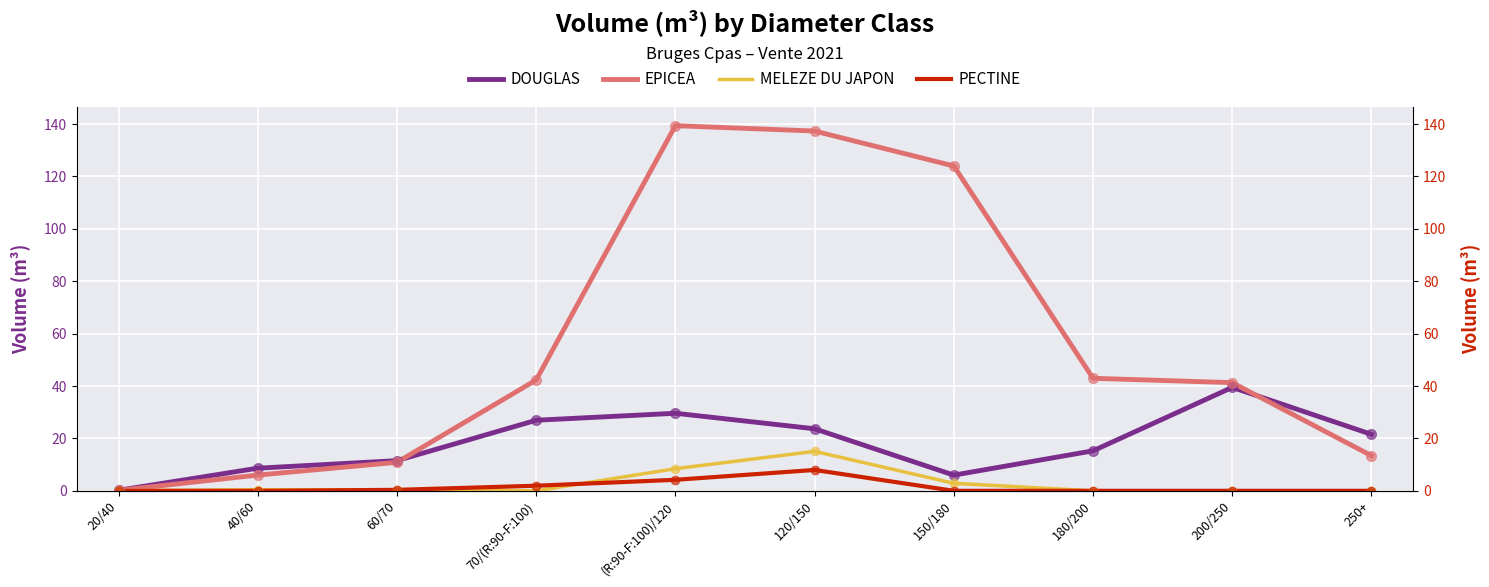

At which category is the sum across all series the highest?

120/150